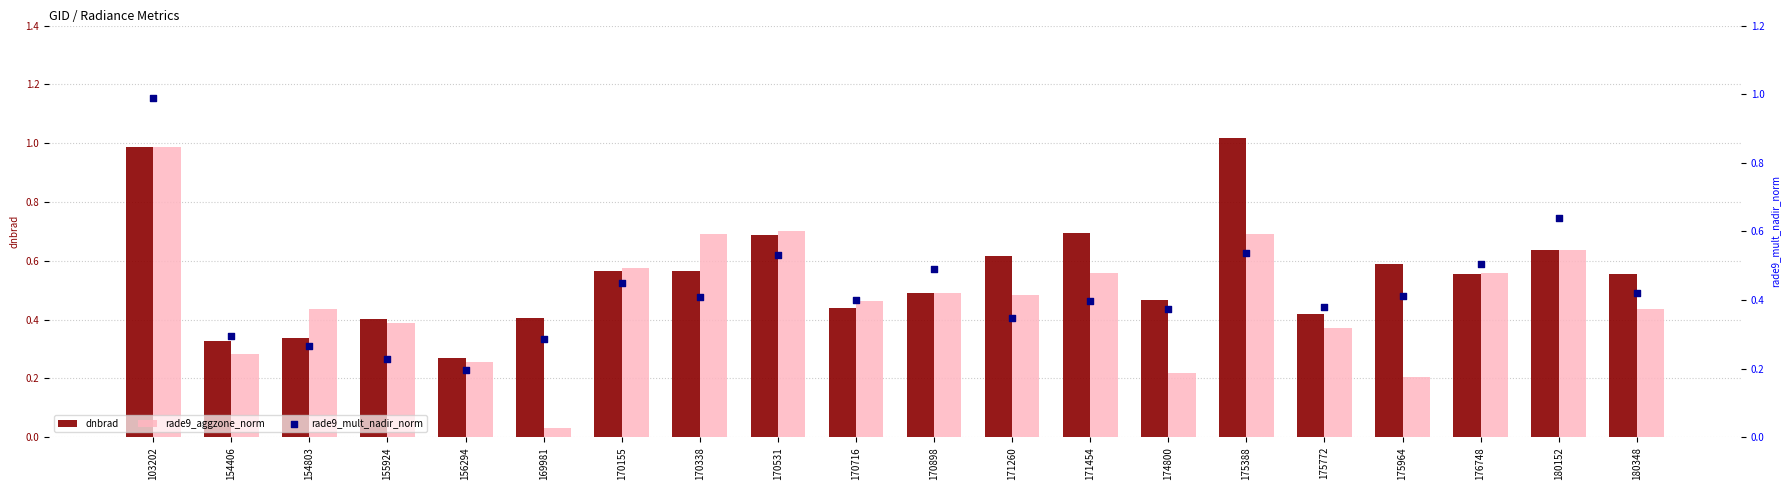

What is the total value across all series at 180348?

1.4